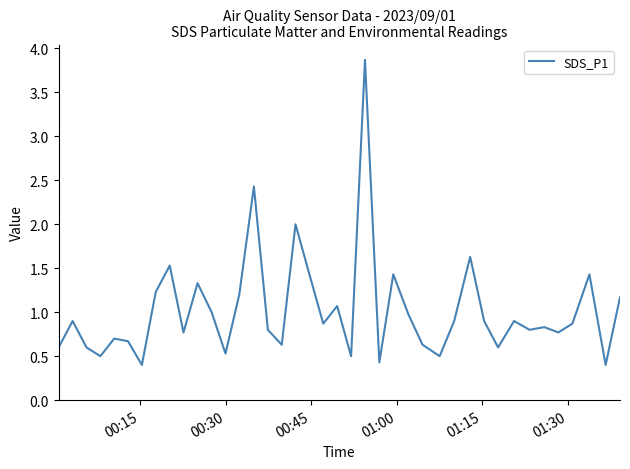

What is the difference between the maximum and minimum values?

3.5